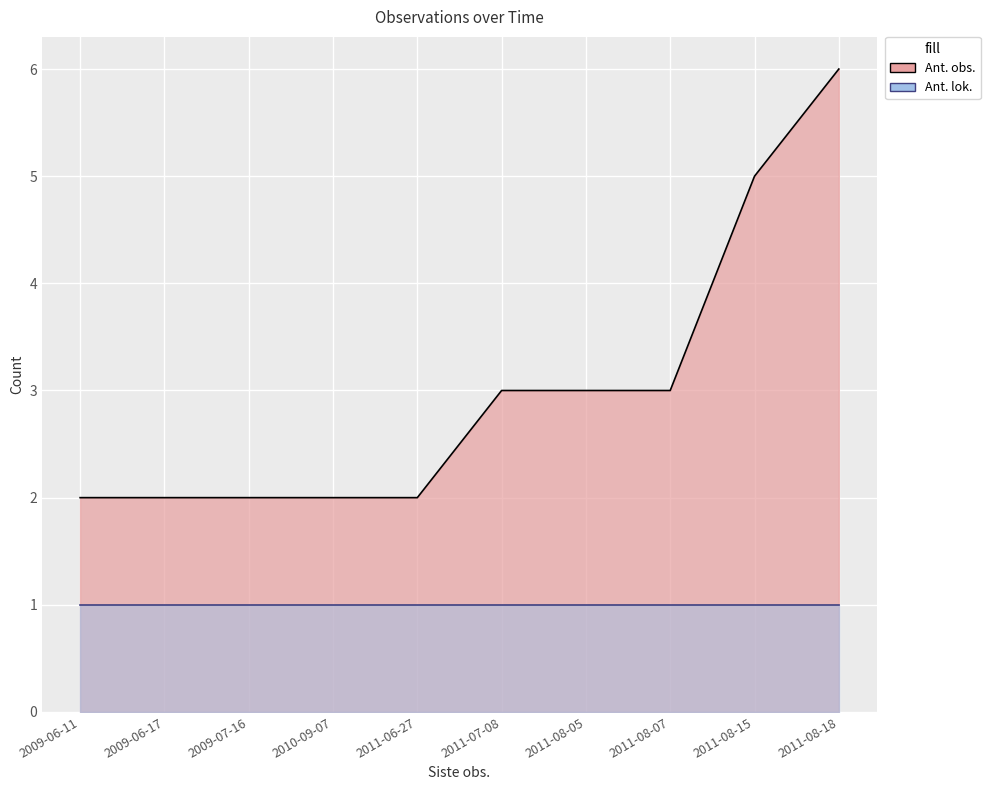

Approximately how many times larger is the value at 2010-09-07 compared to 2011-06-27?

1.0